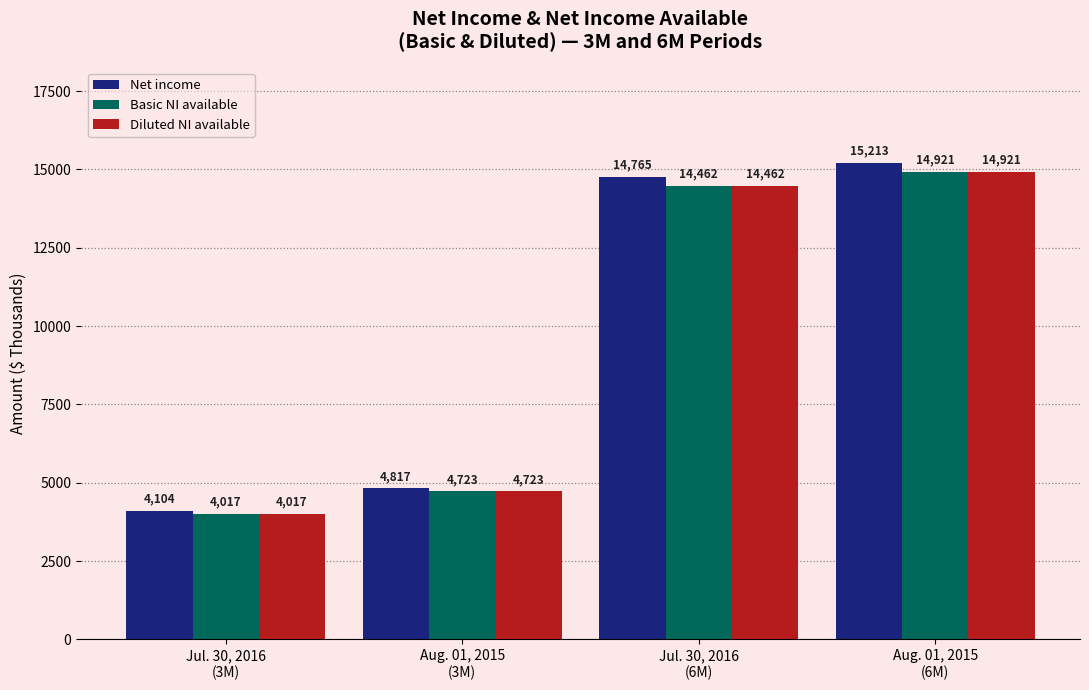

The Net income series shows 15213 at Aug. 01, 2015
(6M). True or false?

True